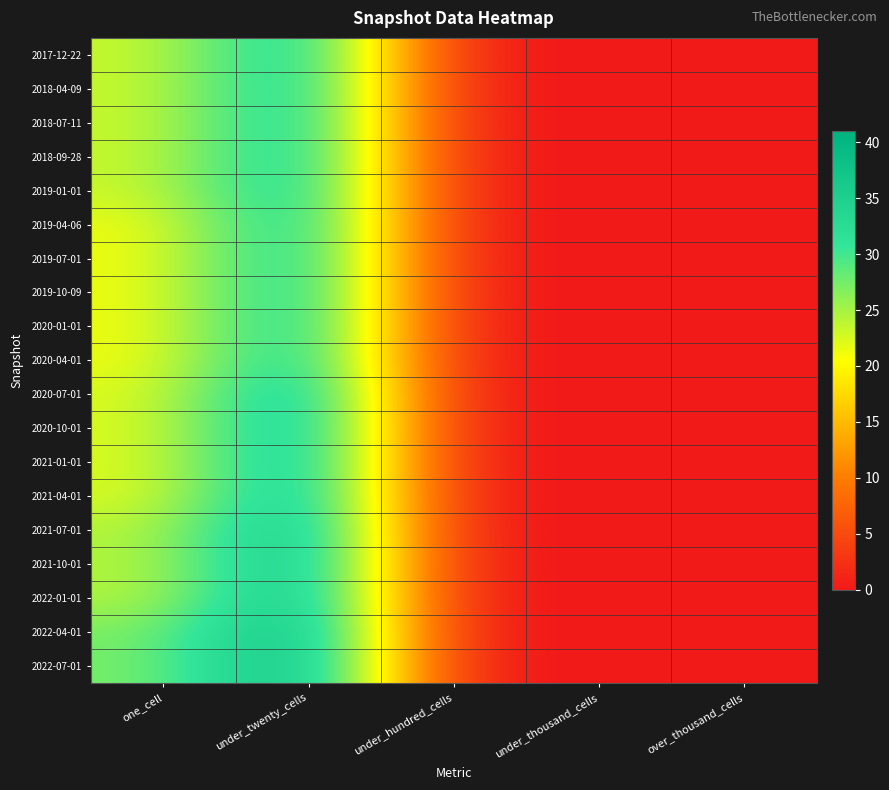

Between under_thousand_cells and over_thousand_cells, which is larger?

under_thousand_cells